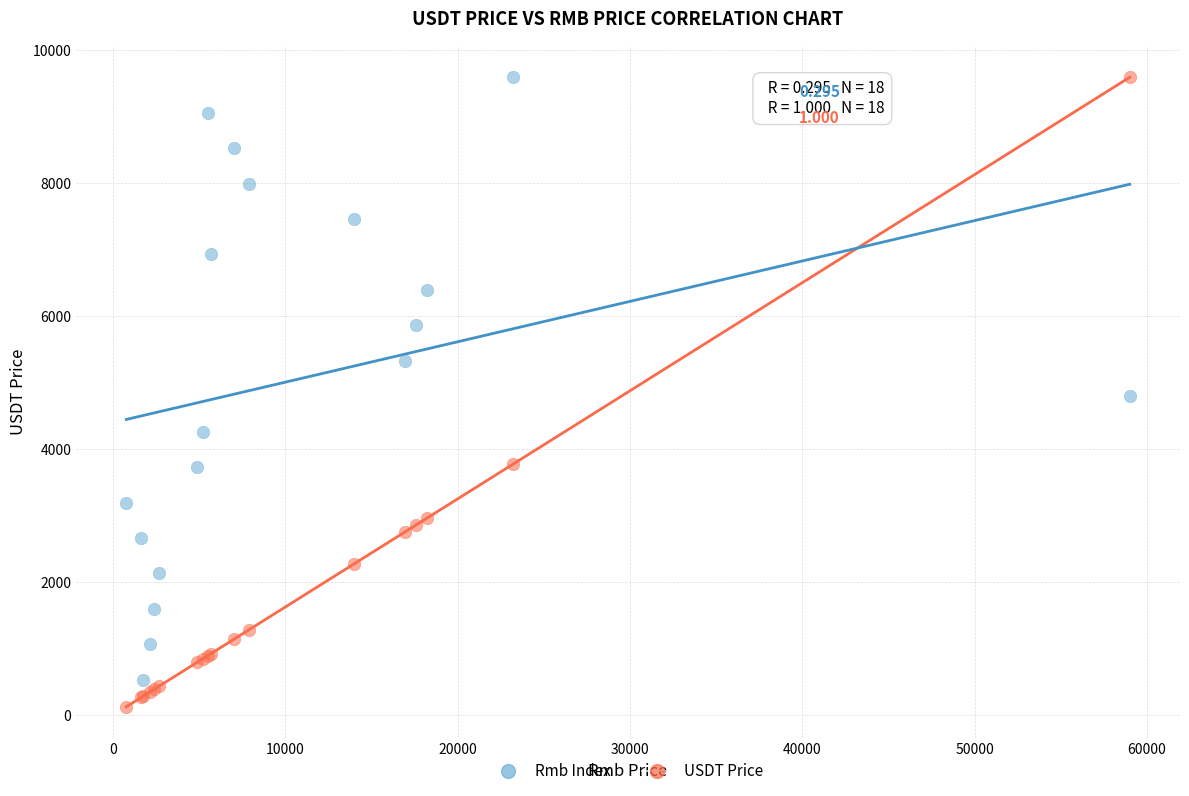

What is the X range (max minus min) for the scatter plot?

58220.0